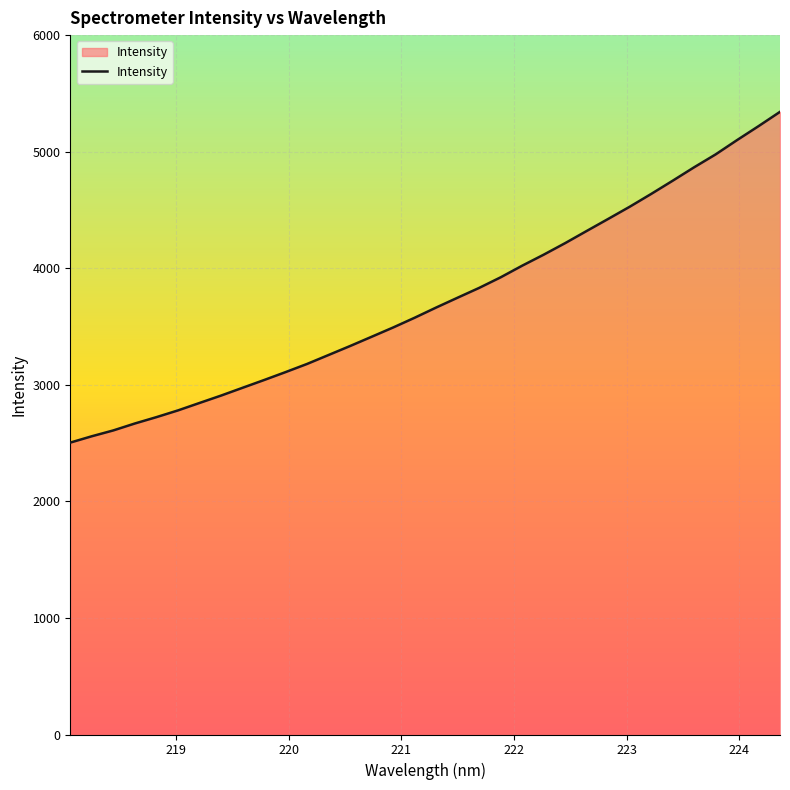

What is the maximum value shown in the chart?

5341.7